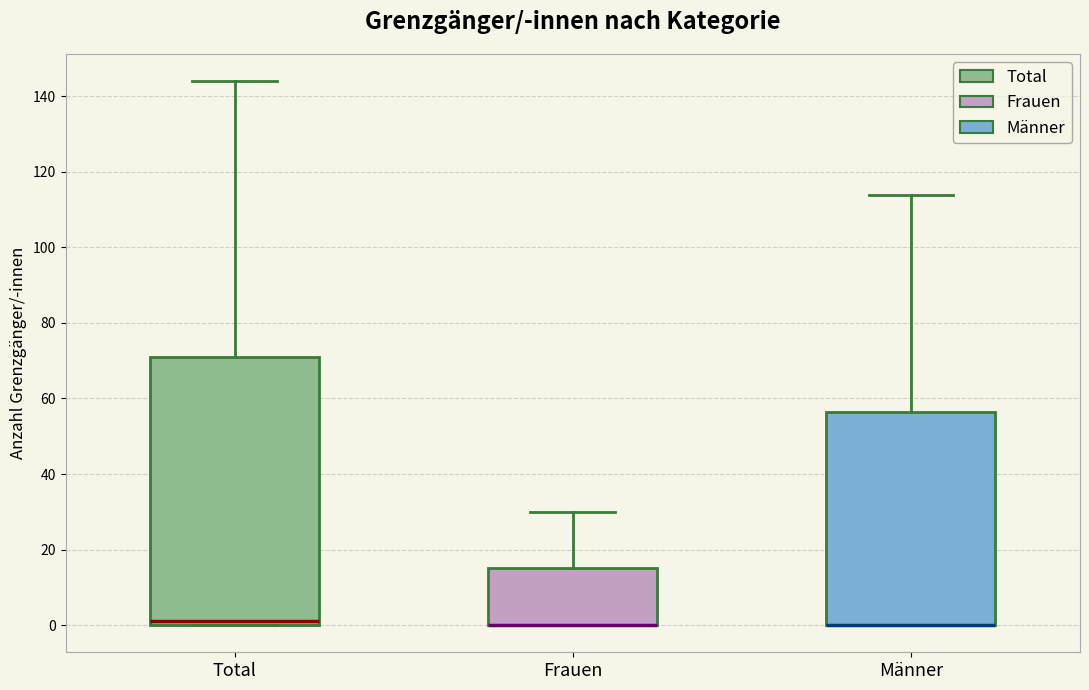

Reading left to right, read every box against the y-axis: the position of its median line, the range the box covers, and the ends of its whiskers. The values are not printed on the chart, so give them approximately, as read against the axis.

Total: median 2, box 0 to 72, whiskers 0 to 144
Frauen: median 0 (drawn on the box's lower edge), box 0 to 16, whiskers 0 to 30
Männer: median 0 (drawn on the box's lower edge), box 0 to 56, whiskers 0 to 114